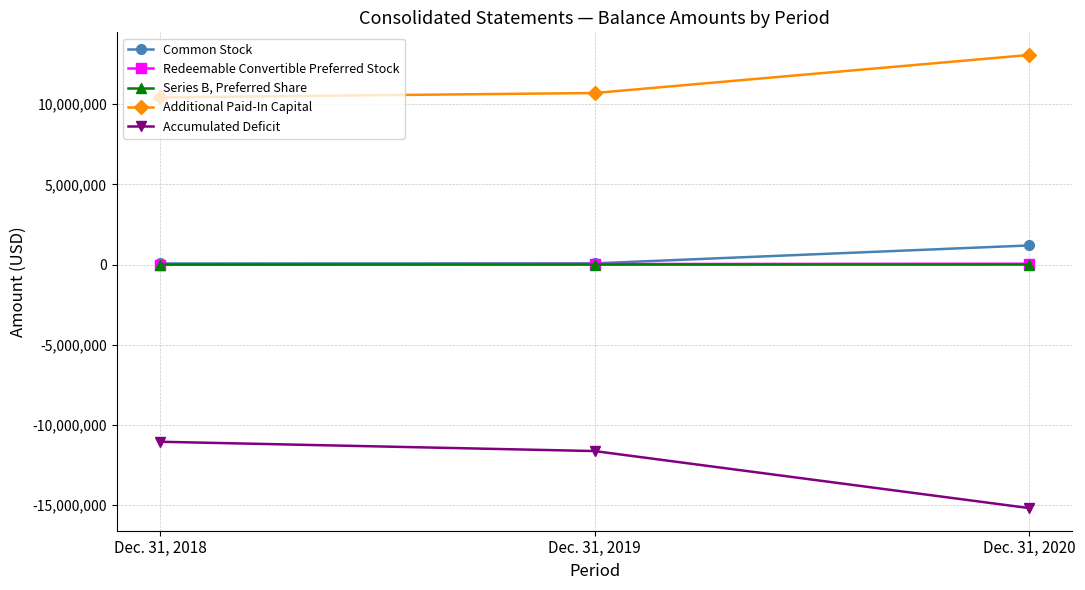

What is the value of the Common Stock point at the 2nd from the left?

74242